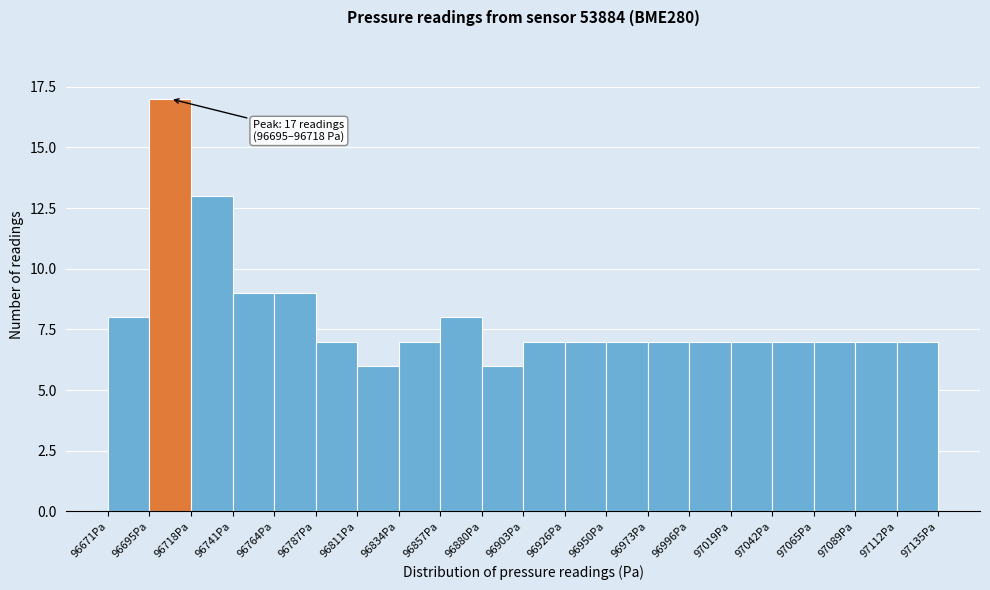

Over which range of the x-axis is the bar tallest?

96695 to 96720